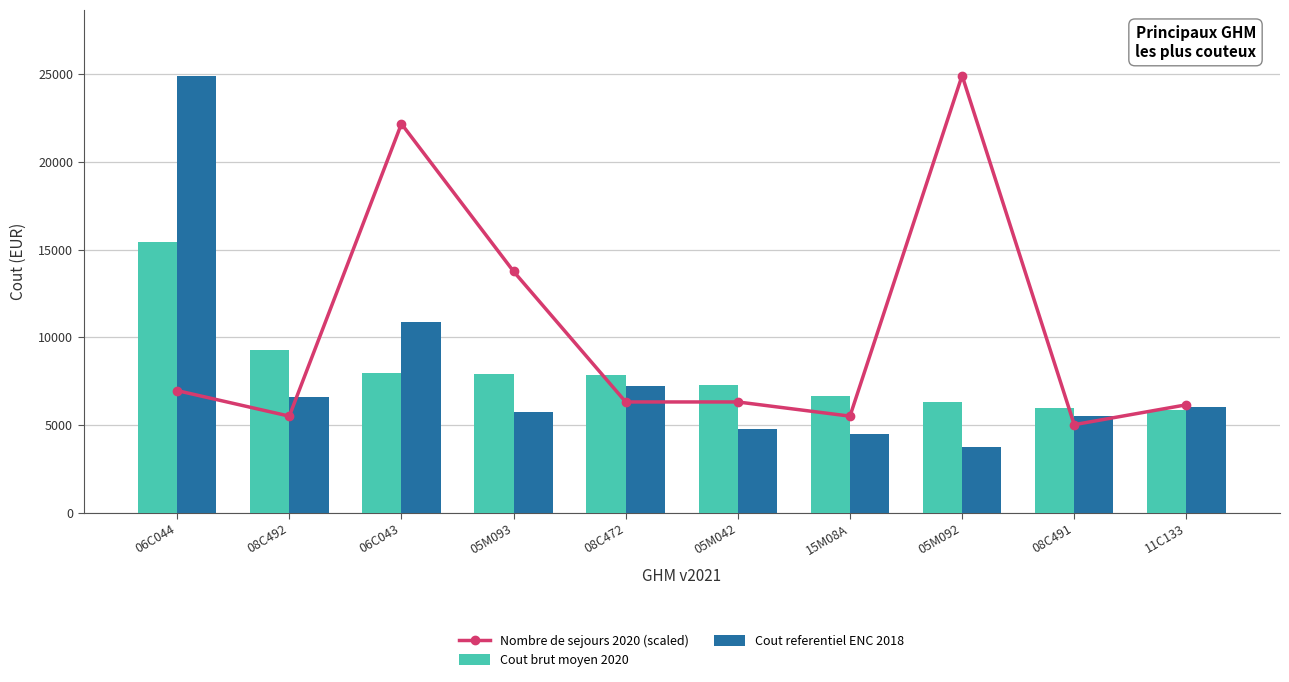

At which category is the sum across all series the highest?

06C044